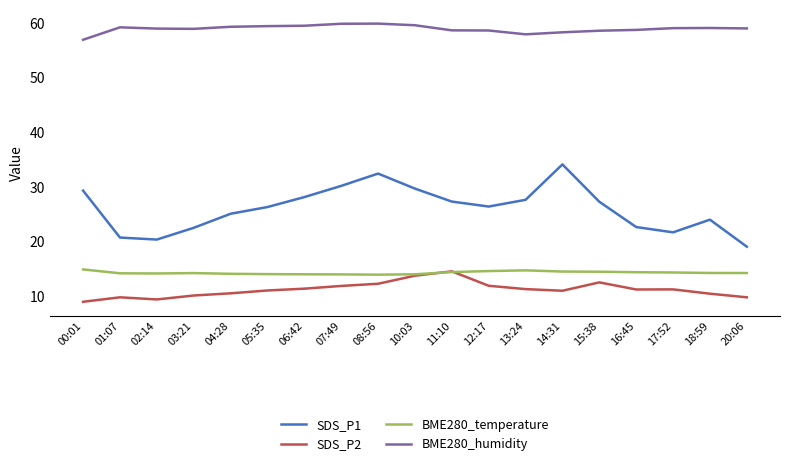

What is the smallest value displayed?

9.0